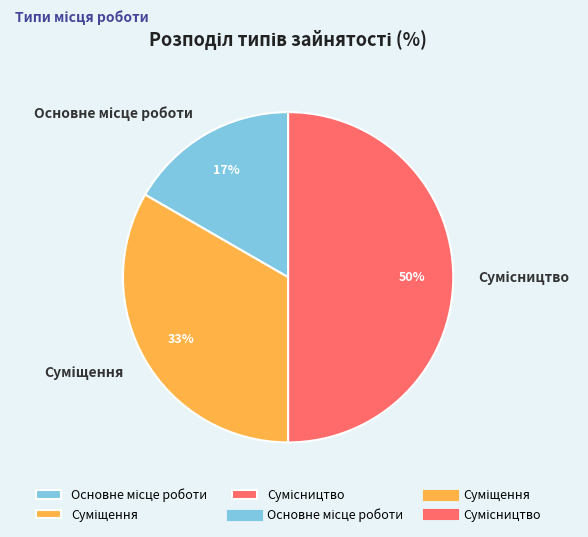

To the nearest percent, what is the average slice percentage?

33%